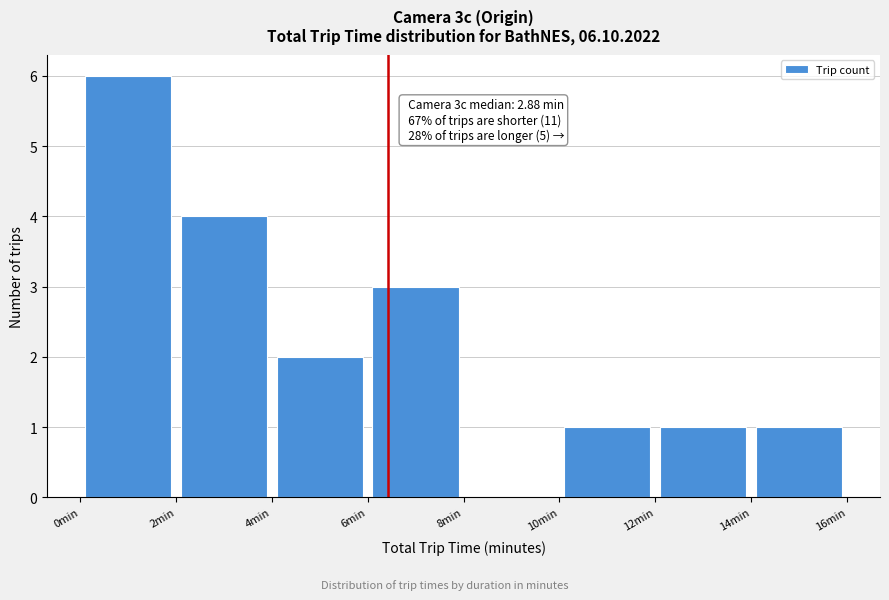

Which range on the x-axis has the tallest bar?

0 to 2